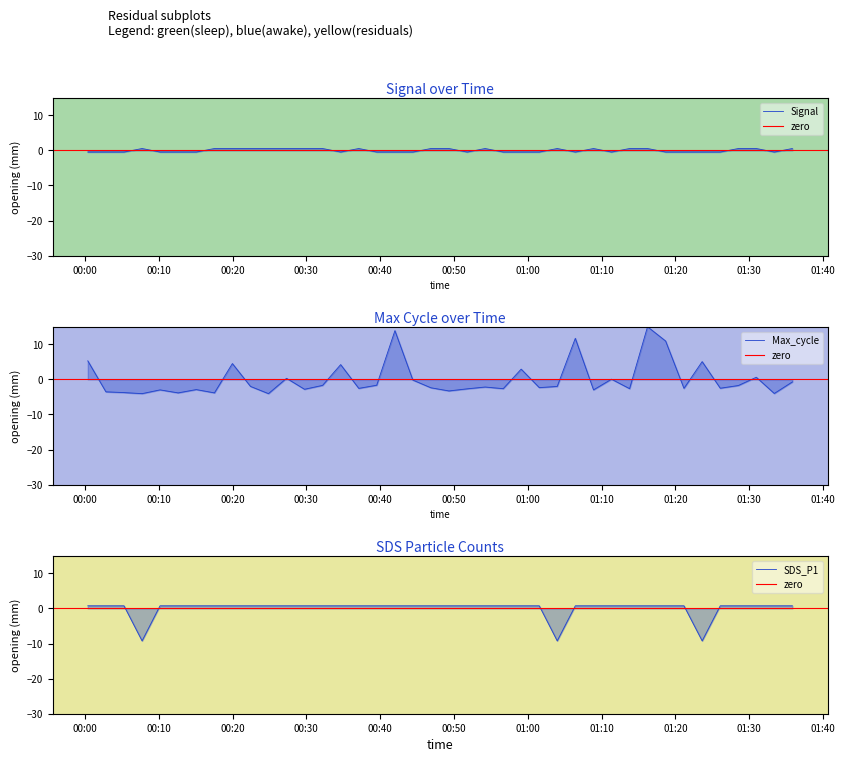

The value of Signal at 2023/04/06 01:33:23 is -0.5. True or false?

True